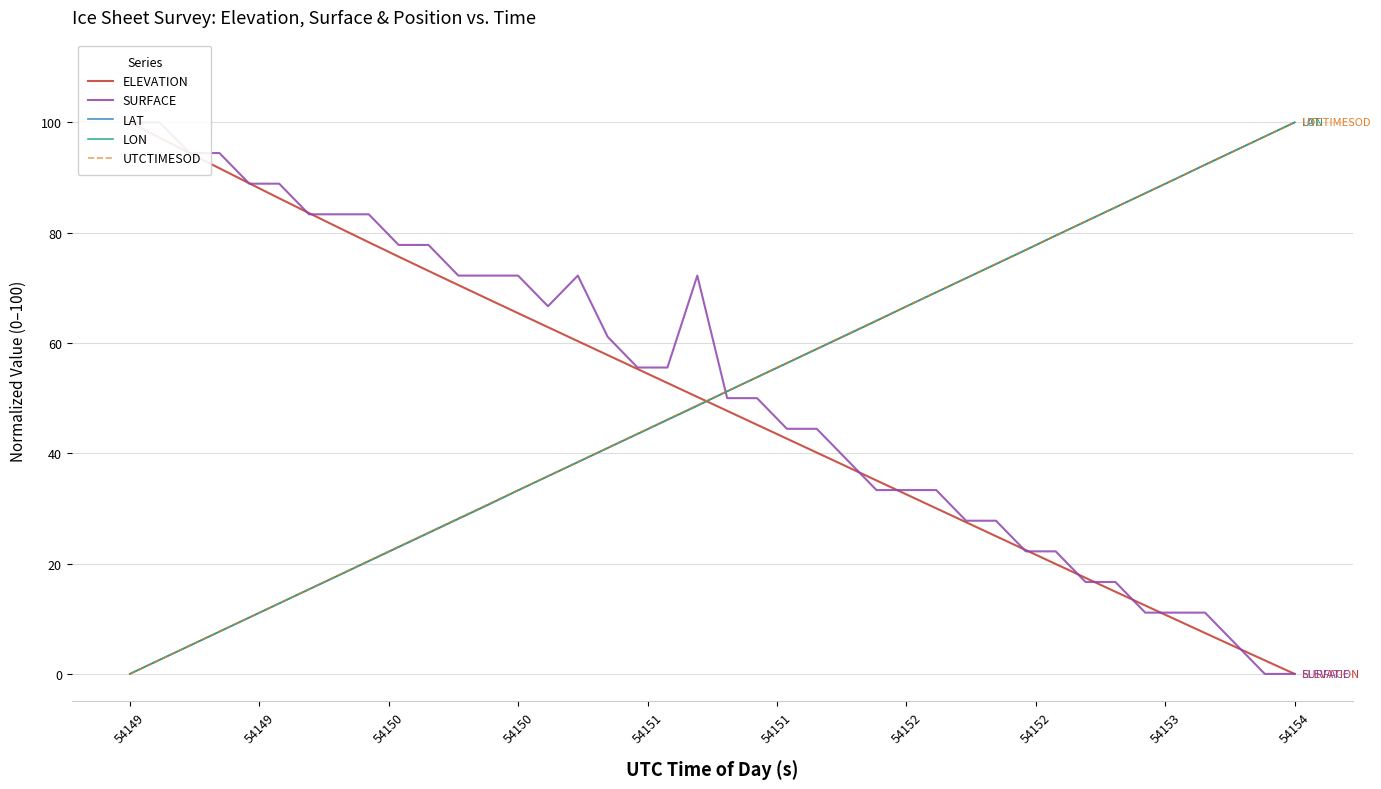

At which label does LON reach its peak?

54154